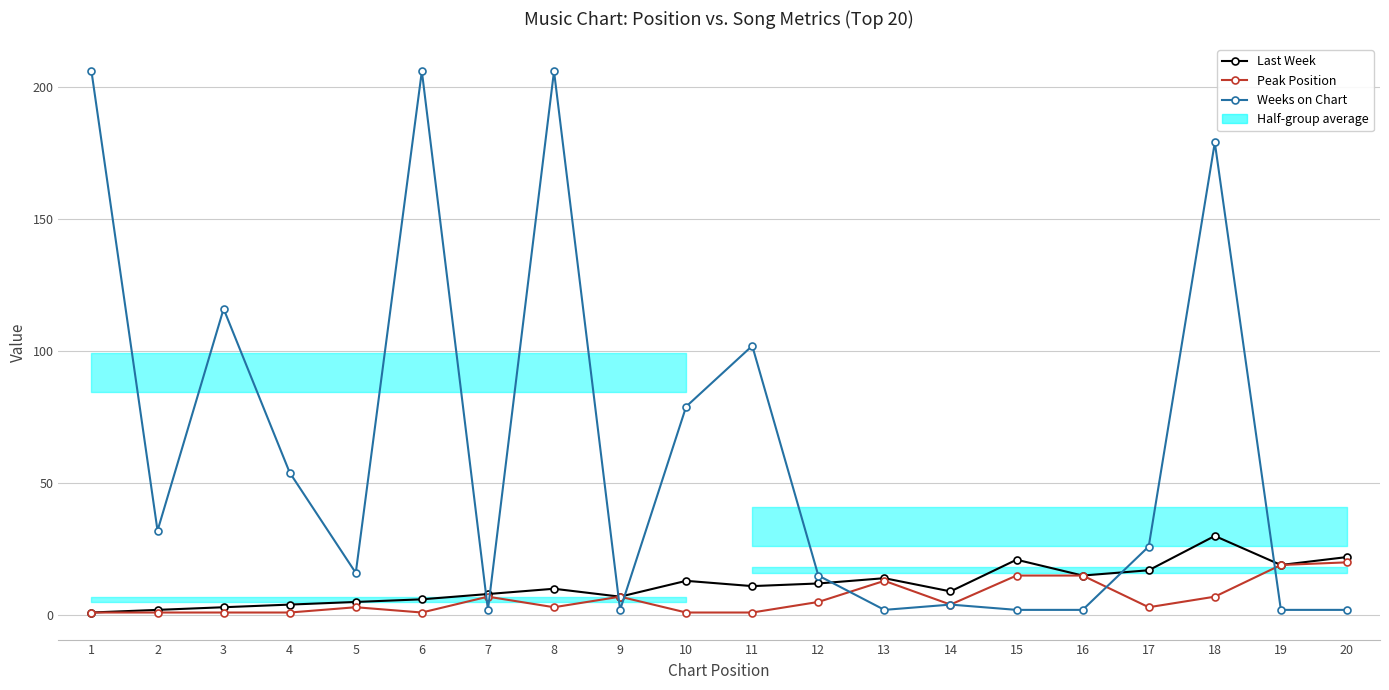

What is the total value across all series at 7?

17